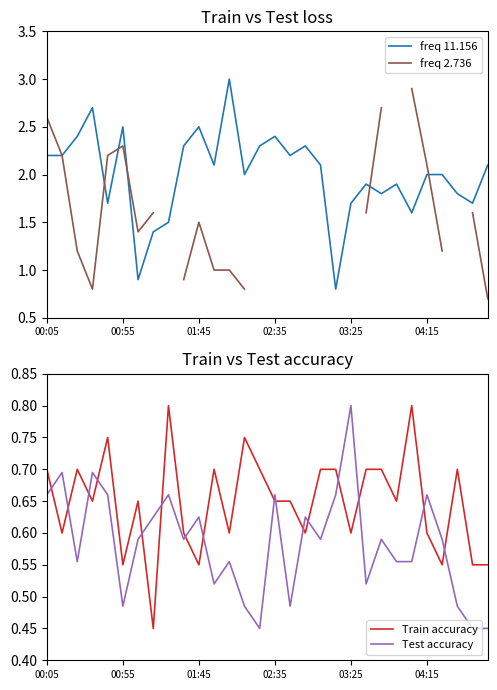

How many interior local peaks does the Test accuracy series have?

10